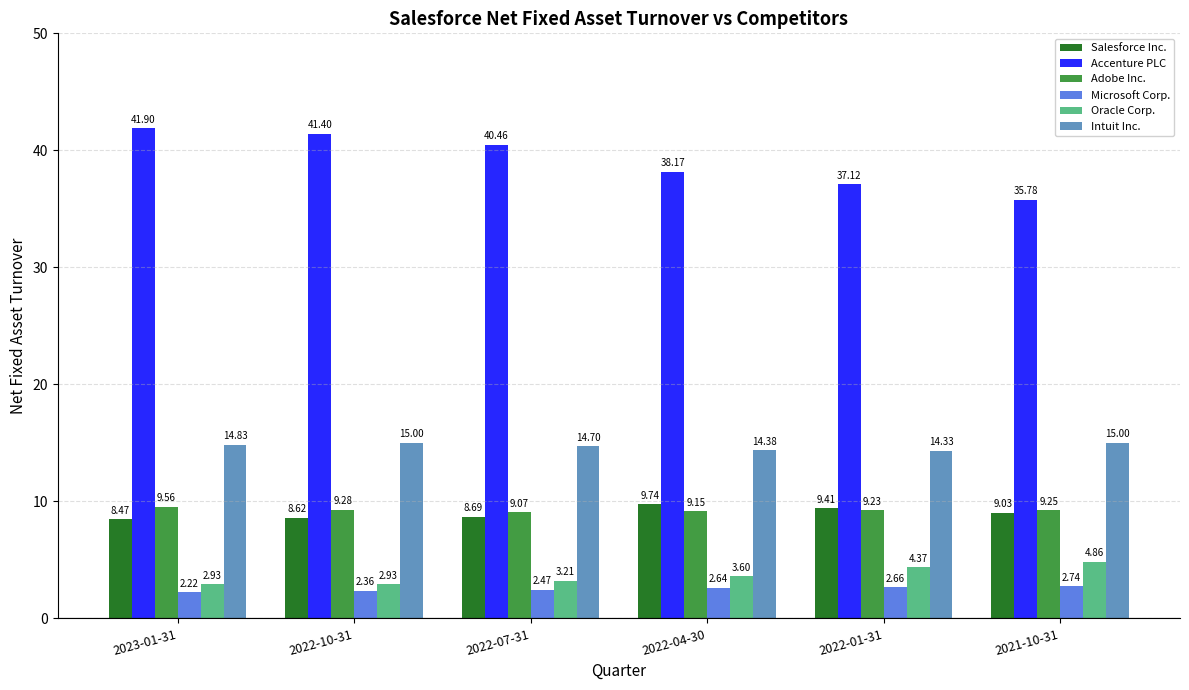

What position from the left is 2022-04-30?

4